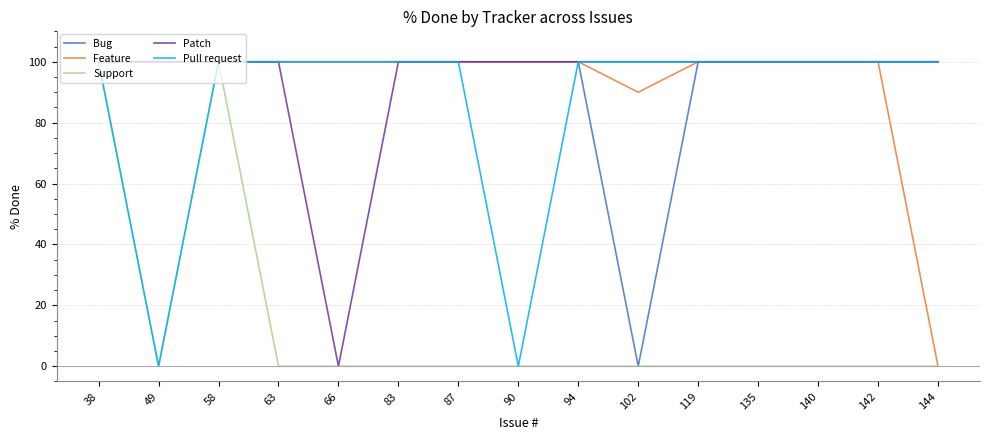

Read the Feature value at 49.

100